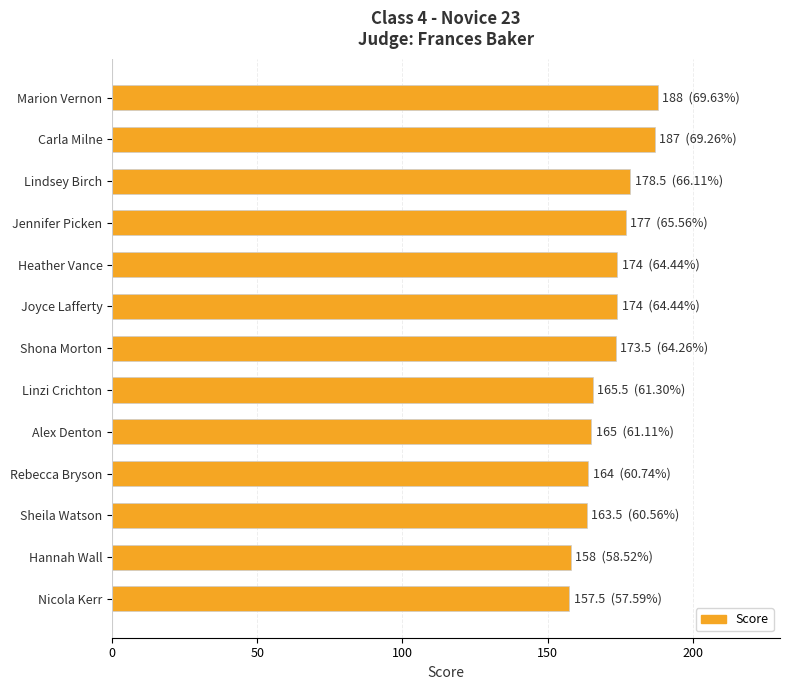

Are the bars horizontal?

Yes